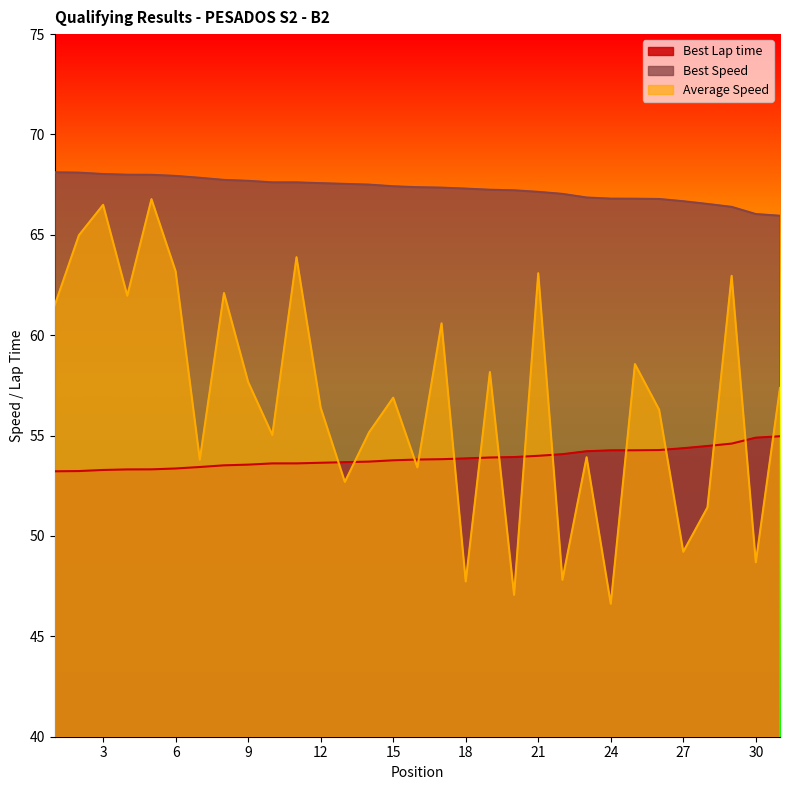

What is the average value of the Average Speed series?

56.8